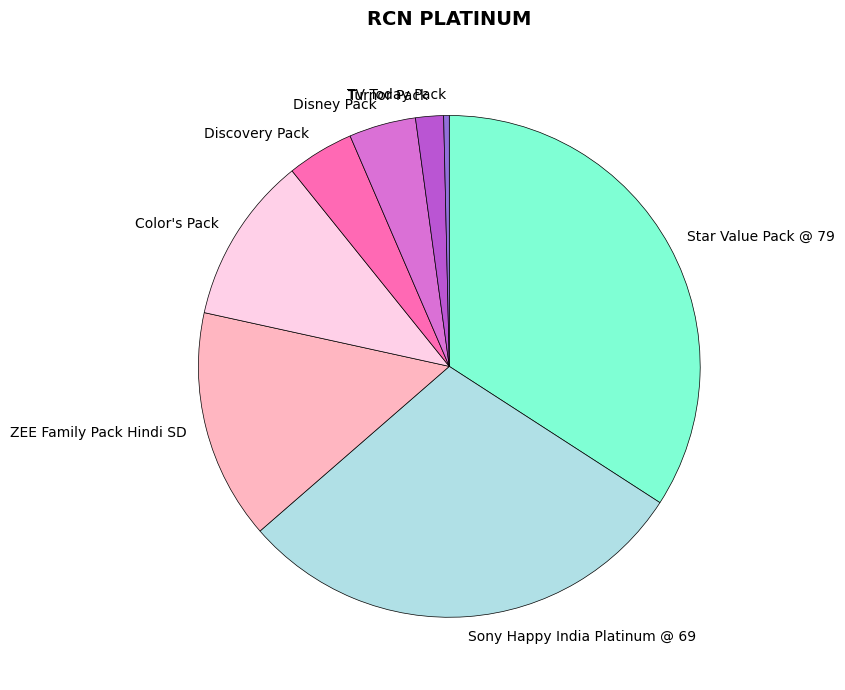

Which slice is the largest?

Star Value Pack @ 79